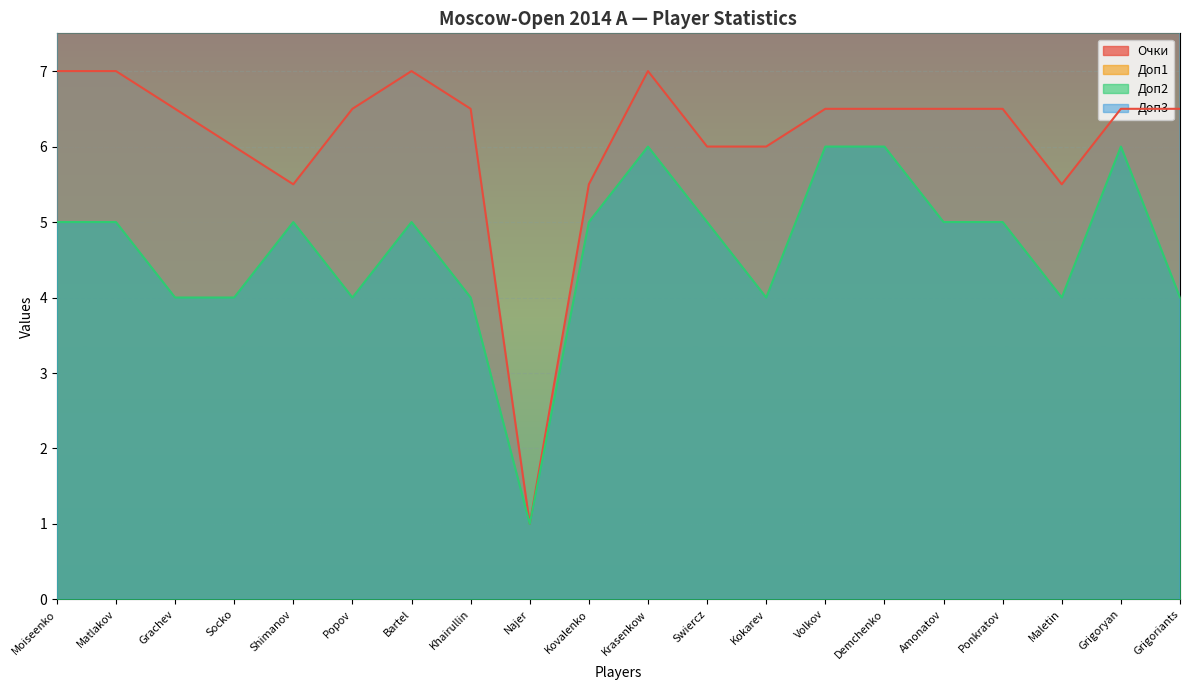

True or false: Доп3 and Очки intersect in this chart.

False